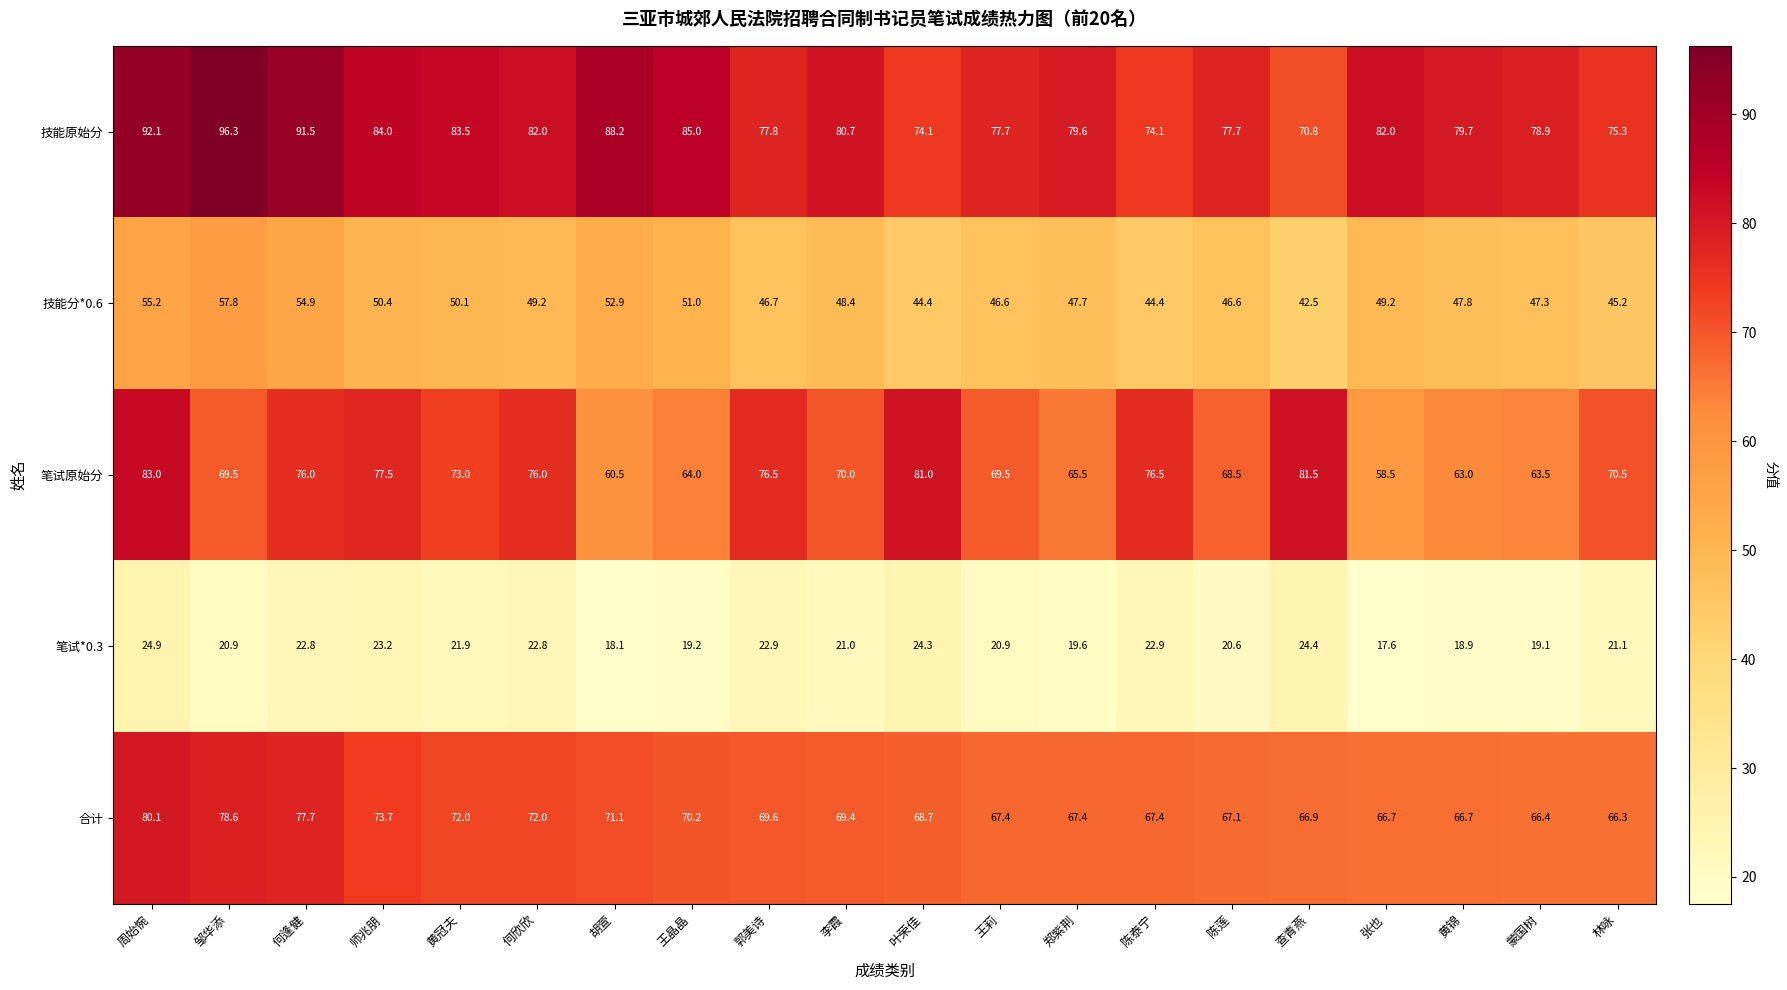

At which category is the sum across all series the highest?

周始惋